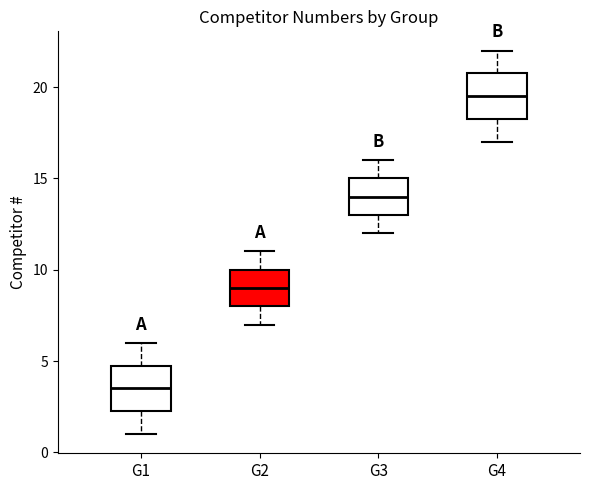

Reading left to right, transcribe this box plot: for each box, give where its median line is, the range the box spans, and where its two whiskers end, as read against the y-axis. The values are not printed on the chart, so give them approximately, as read against the axis.

G1: median 3.5, box 2.5 to 5.0, whiskers 1.0 to 6.0
G2: median 9.0, box 8.0 to 10.0, whiskers 7.0 to 11.0
G3: median 14.0, box 13.0 to 15.0, whiskers 12.0 to 16.0
G4: median 19.5, box 18.5 to 21.0, whiskers 17.0 to 22.0